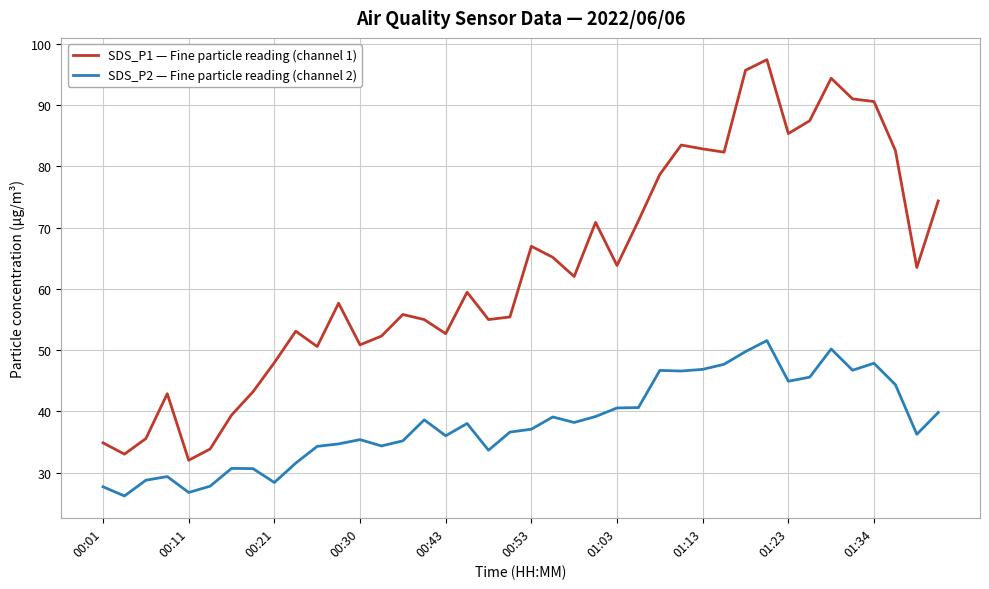

True or false: SDS_P1 — Fine particle reading (channel 1) and SDS_P2 — Fine particle reading (channel 2) intersect in this chart.

False